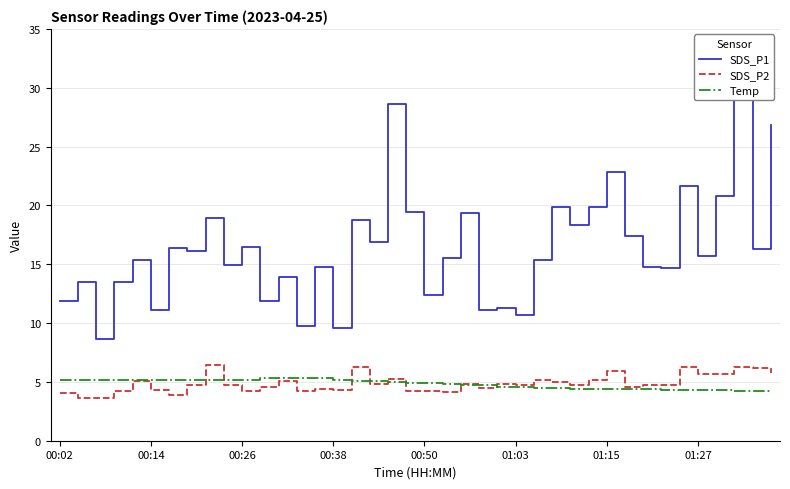

Which series has the largest range (max minus min)?

SDS_P1